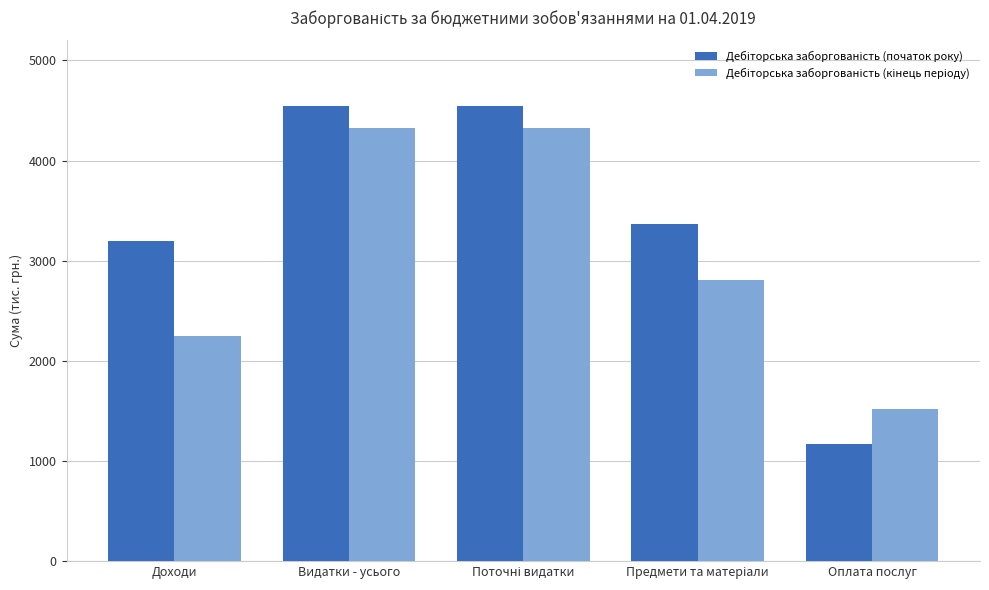

At how many categories does at least one series exceed 1841?

4